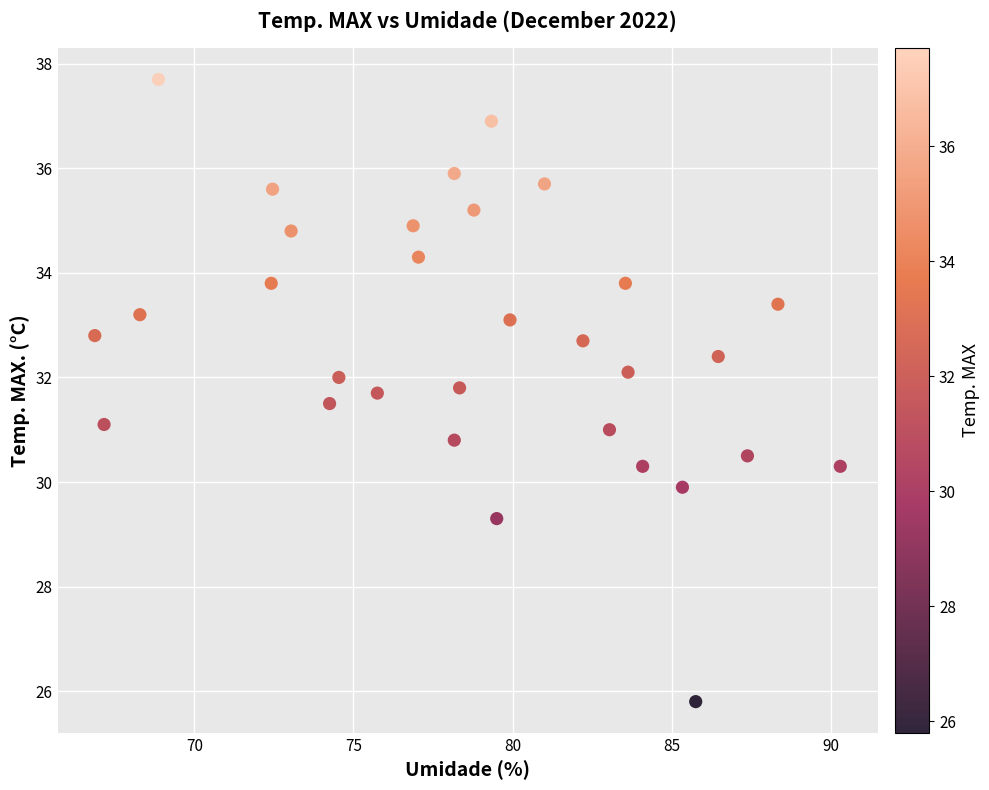

What is the range of Y values (max minus min)?

11.9